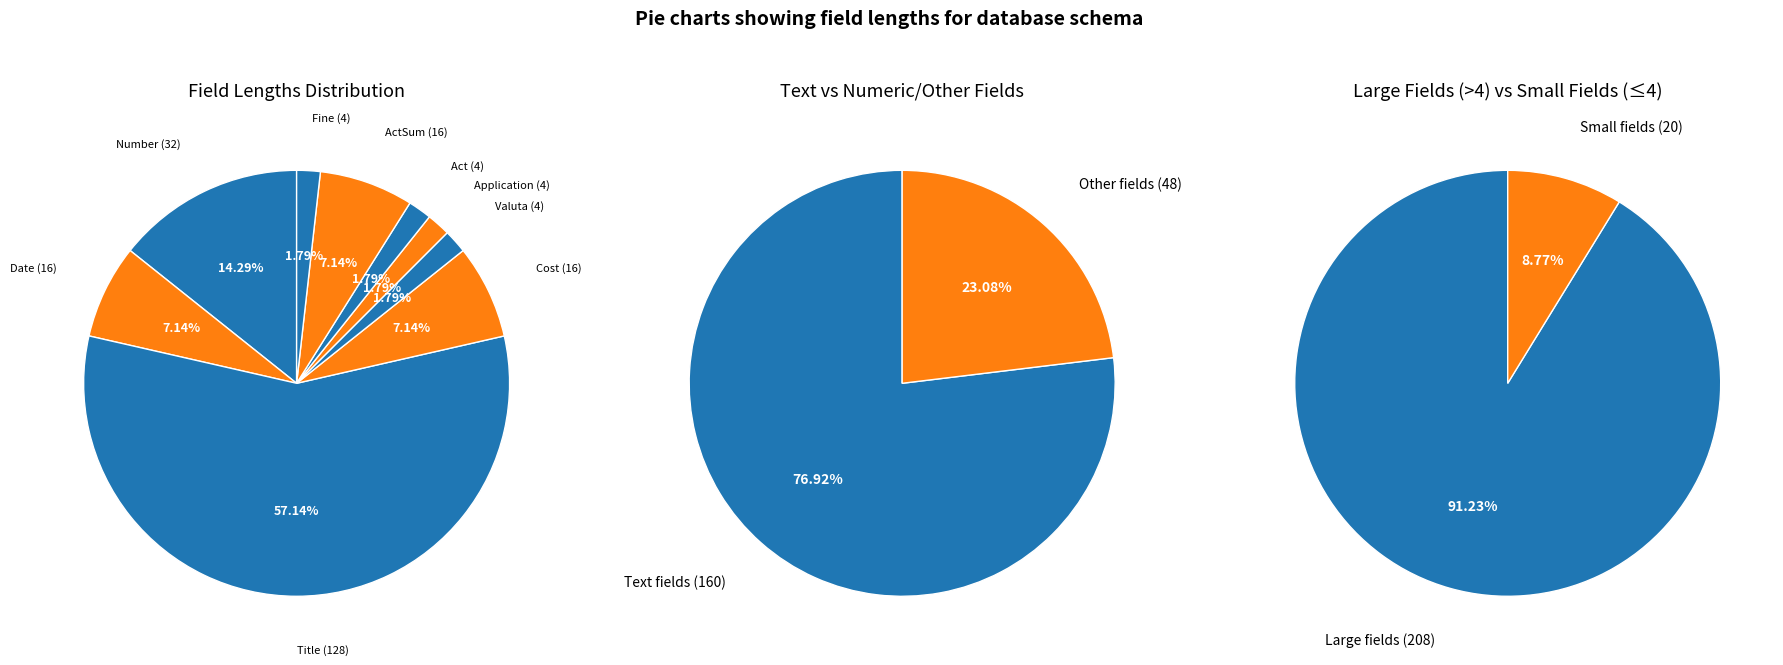

To the nearest percent, what portion does Number (32) represent?

14%